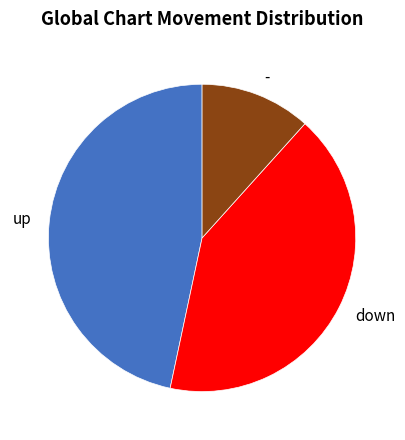

Is there a majority slice in this chart?

No